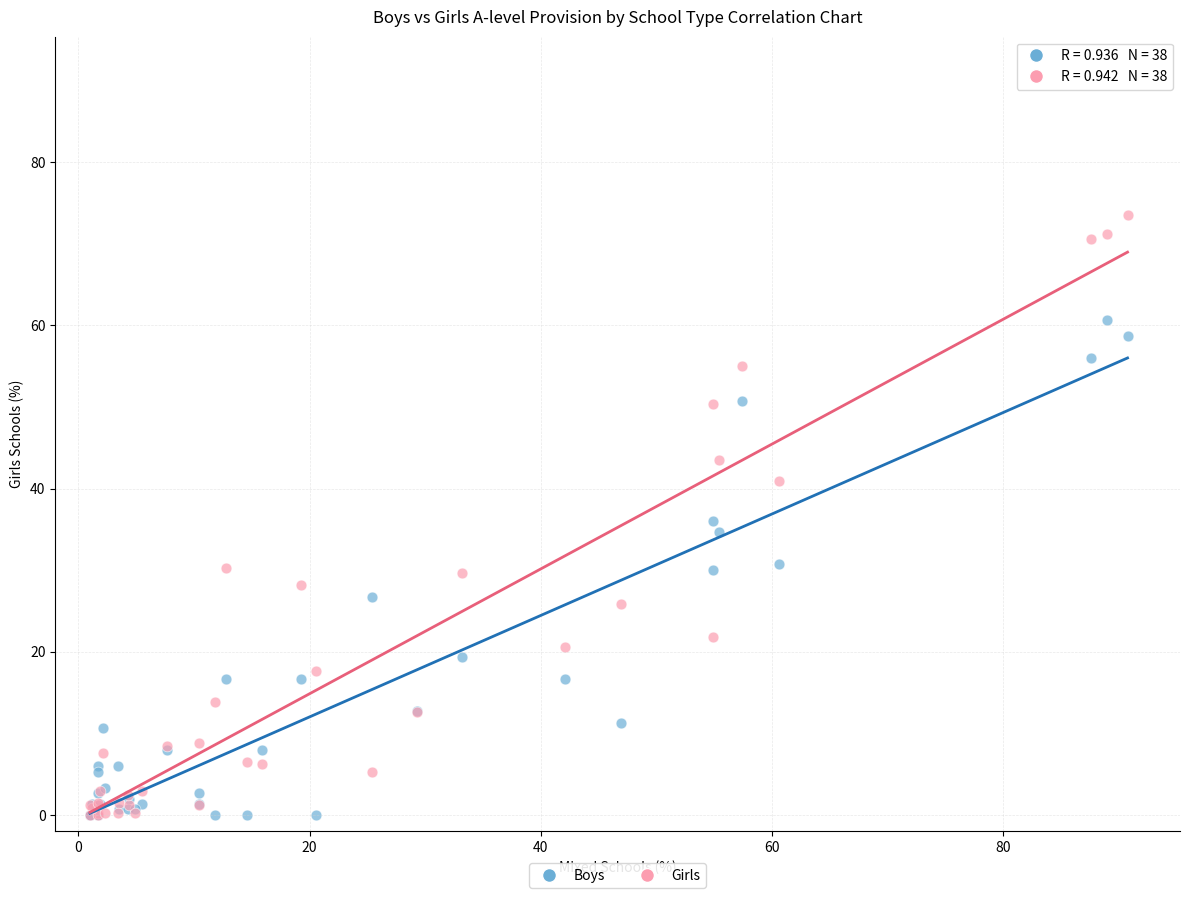

Which series has the widest spread of Y values?

Girls